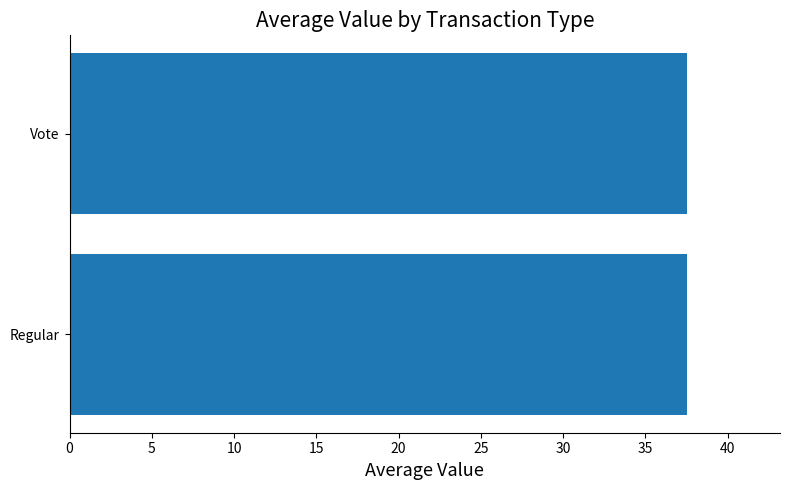

True or false: the data shows 60.6 at Vote.

False